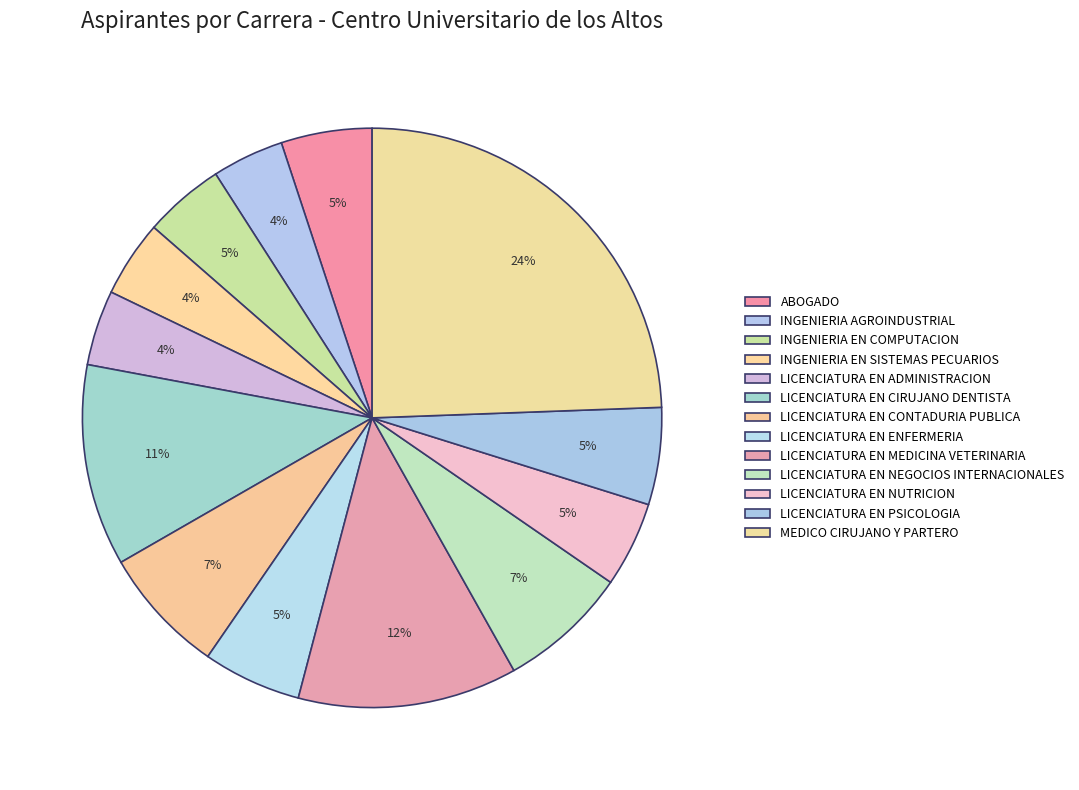

To the nearest percent, what is the average slice percentage?

8%